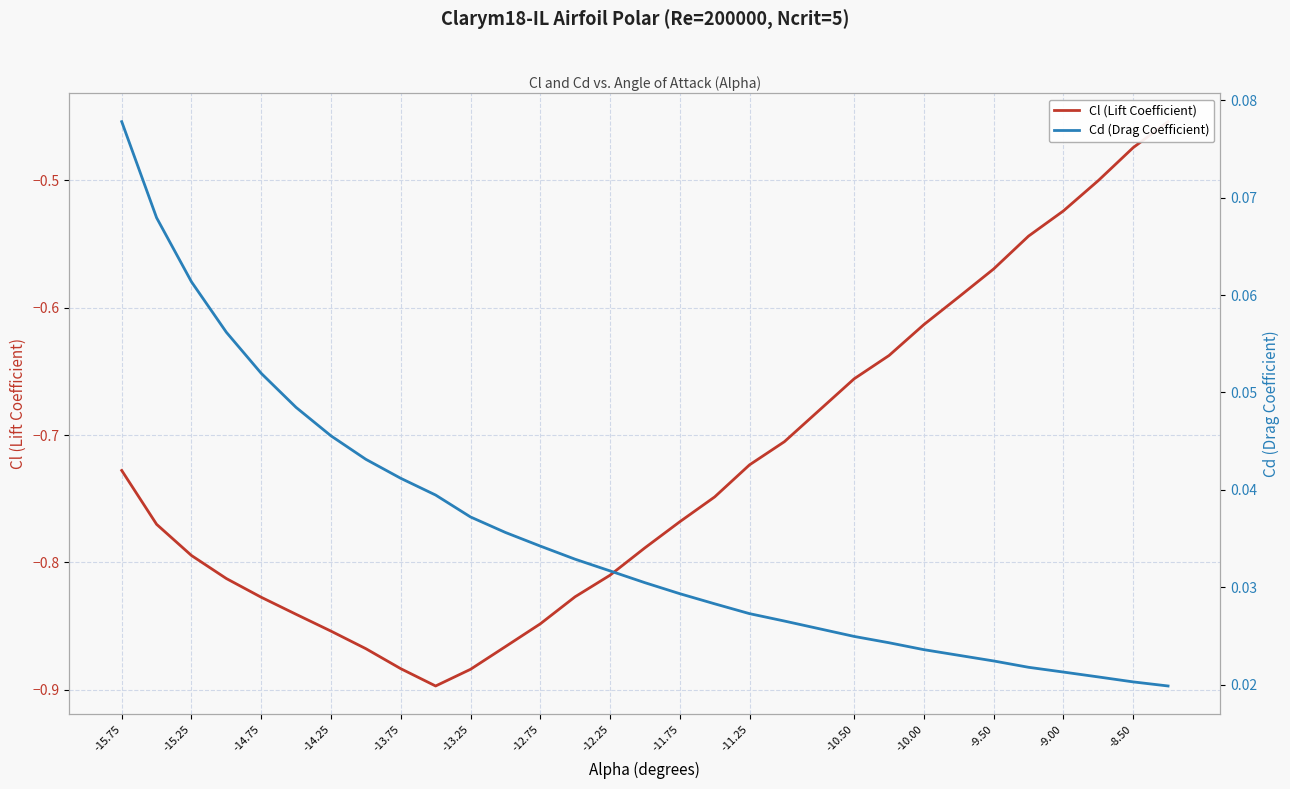

Which series changed the most between -13.25 and 22?

Cl (Lift Coefficient)